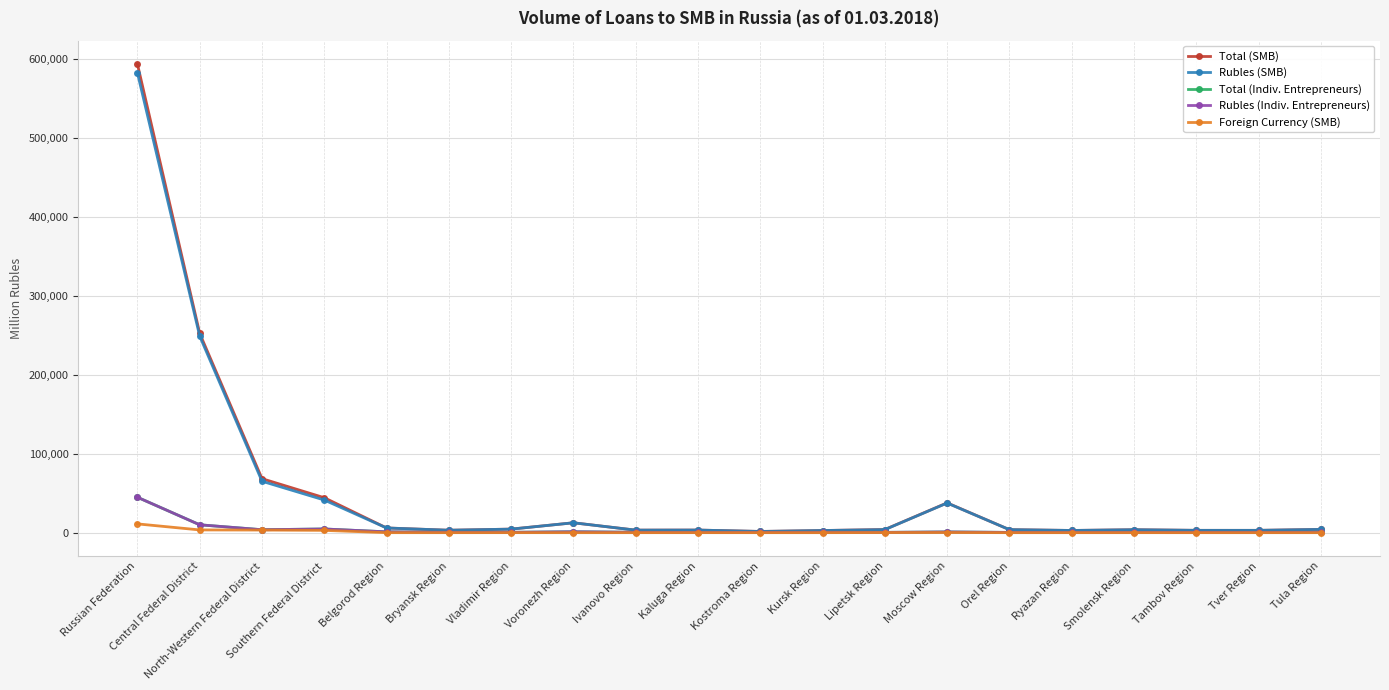

Is this an area chart (filled region under the line)?

No